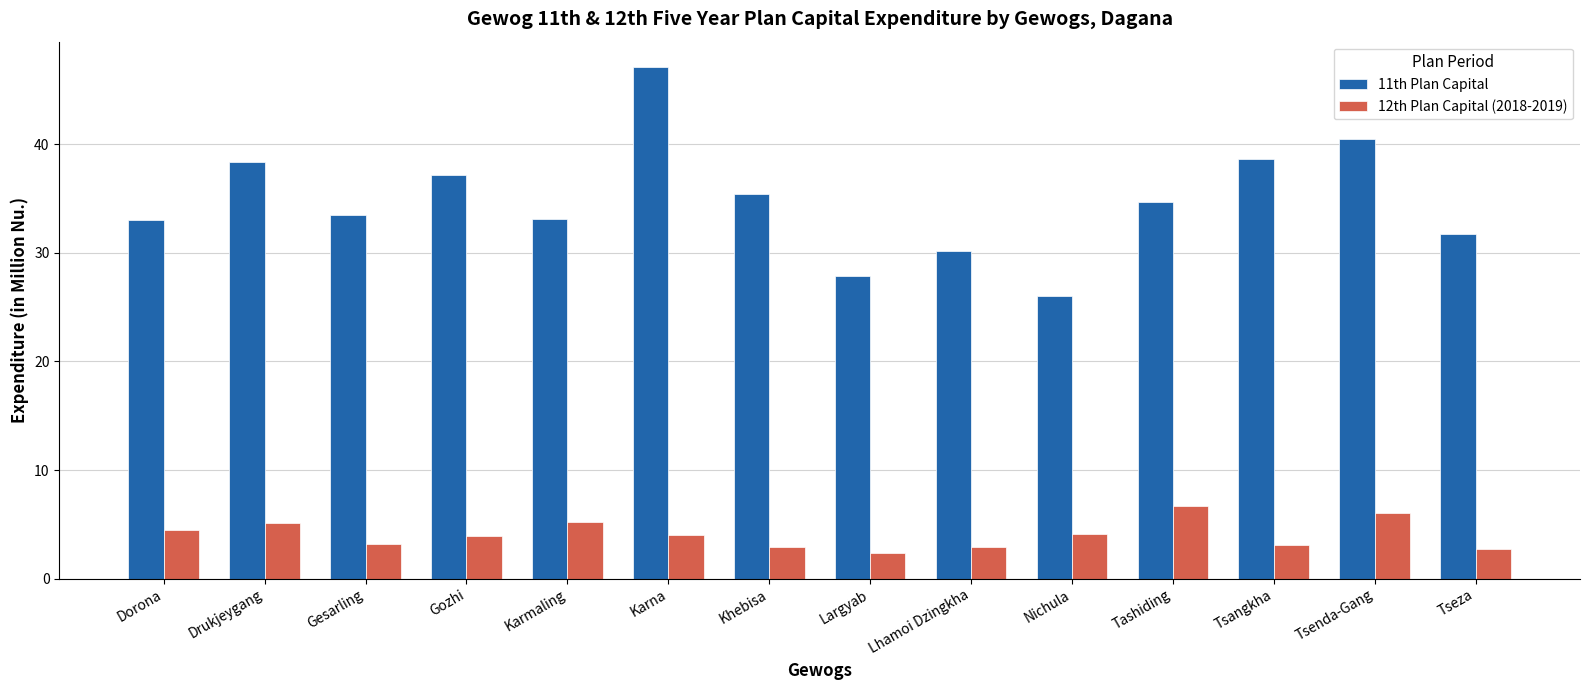

What is the minimum value shown in the chart?

2.3